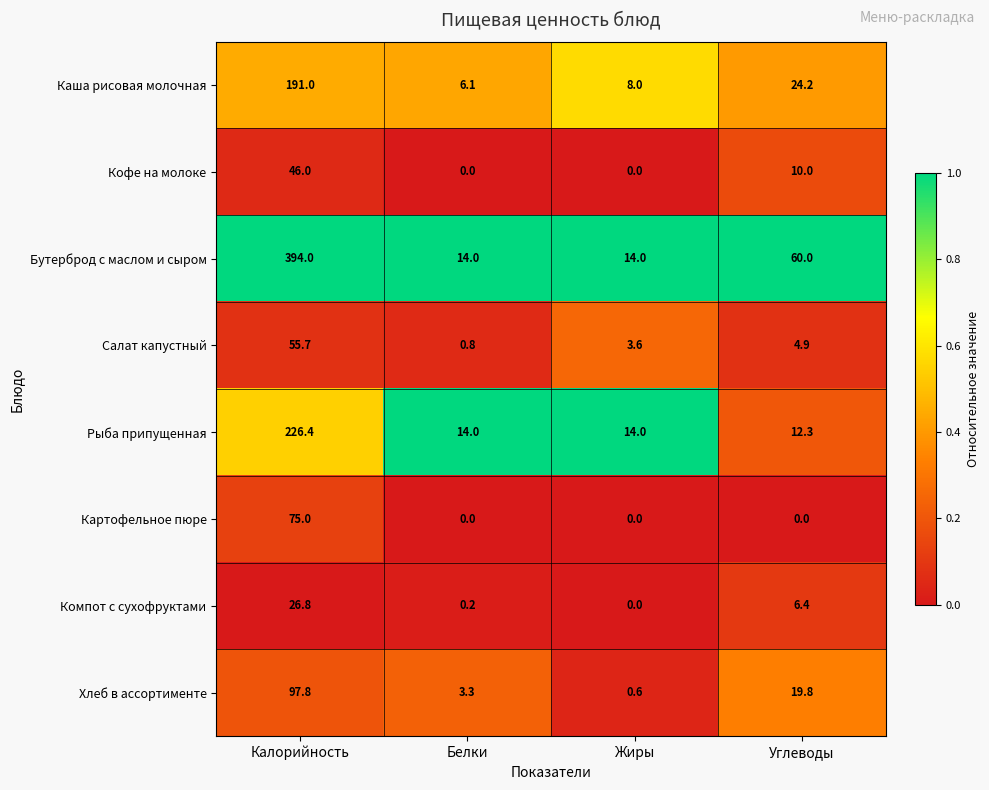

The Кофе на молоке series shows 10.0 at Углеводы. True or false?

True